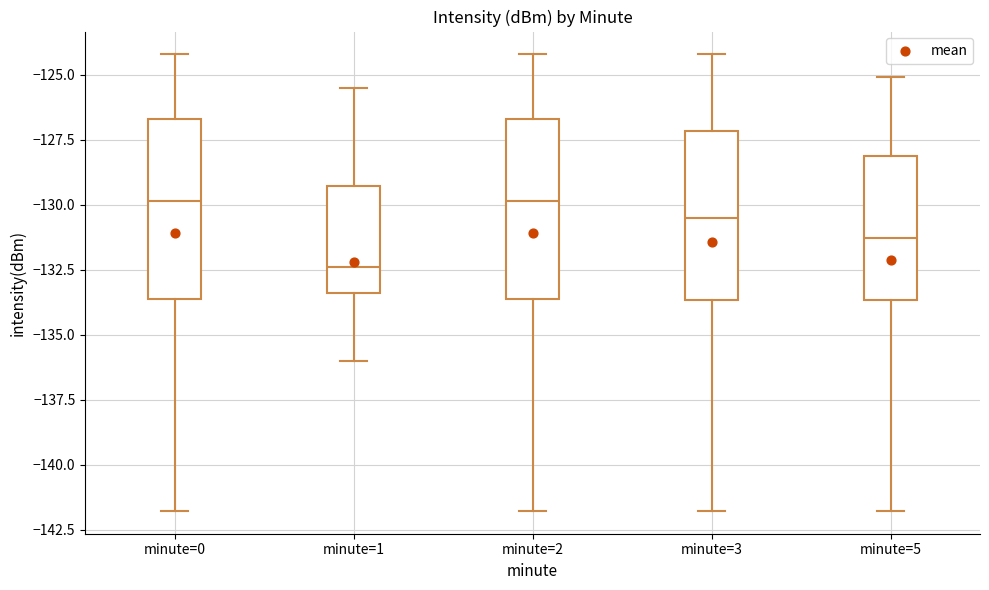

Reading left to right, transcribe this box plot: for each box, give where its median line is, the range the box spans, and where its two whiskers end, as read against the y-axis. The values are not printed on the chart, so give them approximately, as read against the axis.

minute=0: median -130.0, box -133.5 to -126.5, whiskers -142.0 to -124.0
minute=1: median -132.5, box -133.5 to -129.5, whiskers -136.0 to -125.5
minute=2: median -130.0, box -133.5 to -126.5, whiskers -142.0 to -124.0
minute=3: median -130.5, box -133.5 to -127.0, whiskers -142.0 to -124.0
minute=5: median -131.5, box -133.5 to -128.0, whiskers -142.0 to -125.0